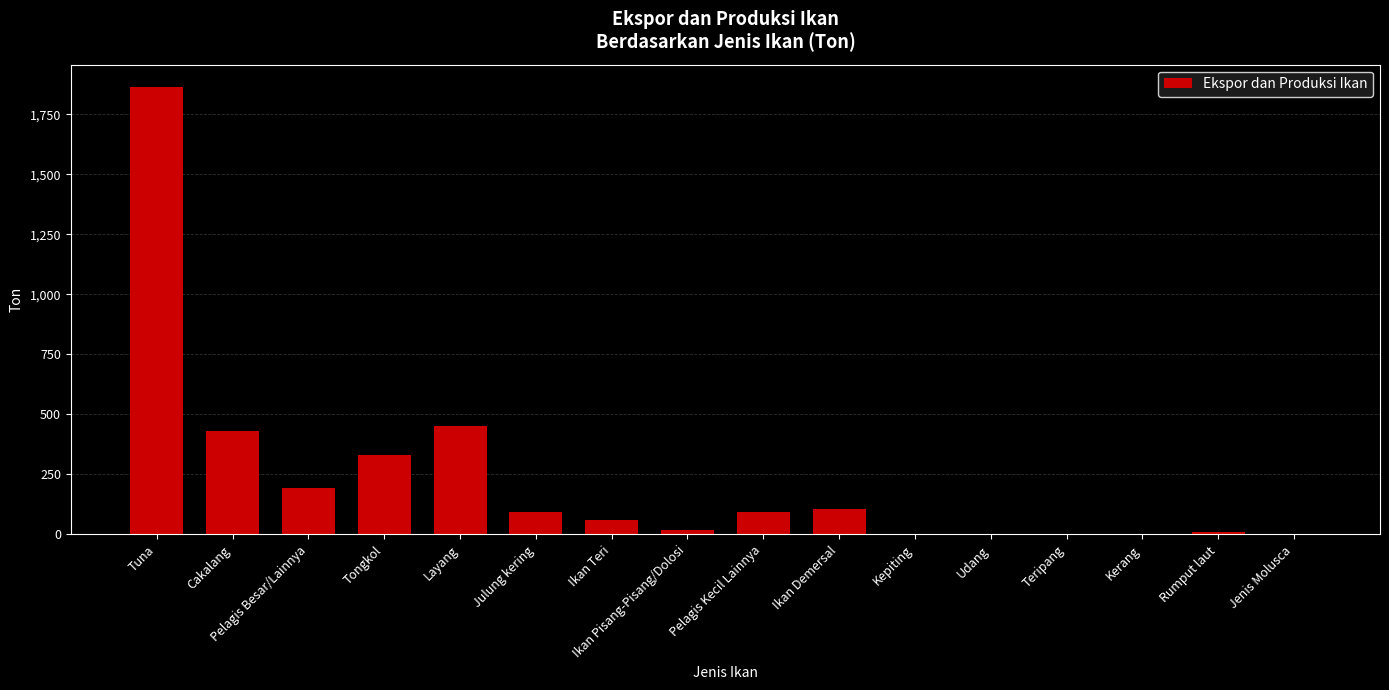

What is the change in value from Teripang to Jenis Molusca?

-0.3